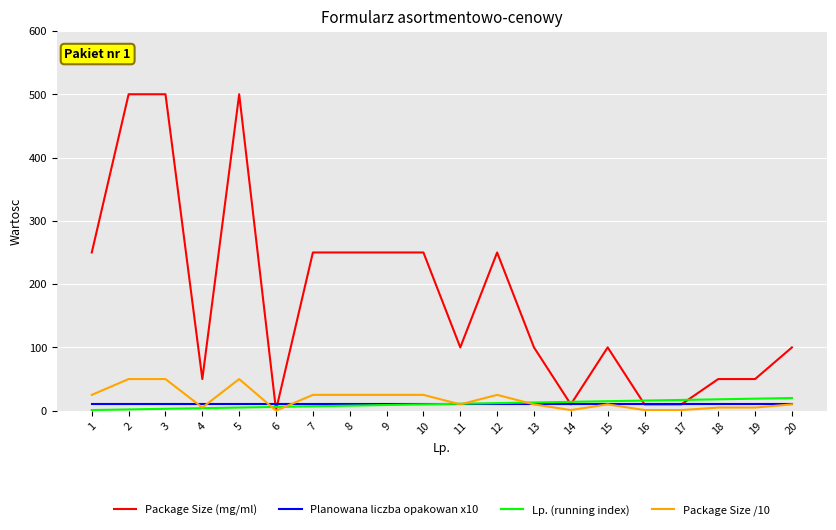

What is the spread (max minus min) of values at 19?

45.0